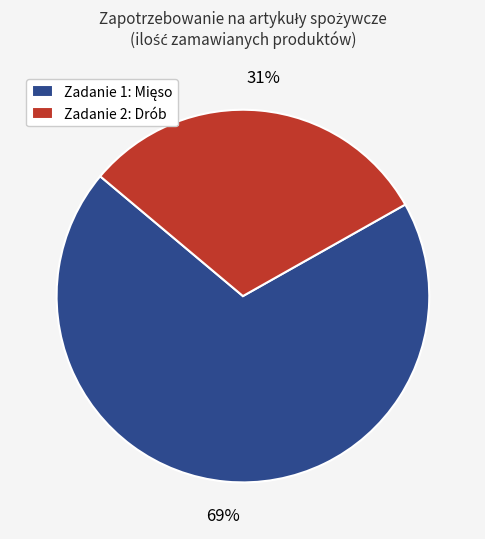

Is it true that Zadanie 2: Drób is 31% of the pie?

True